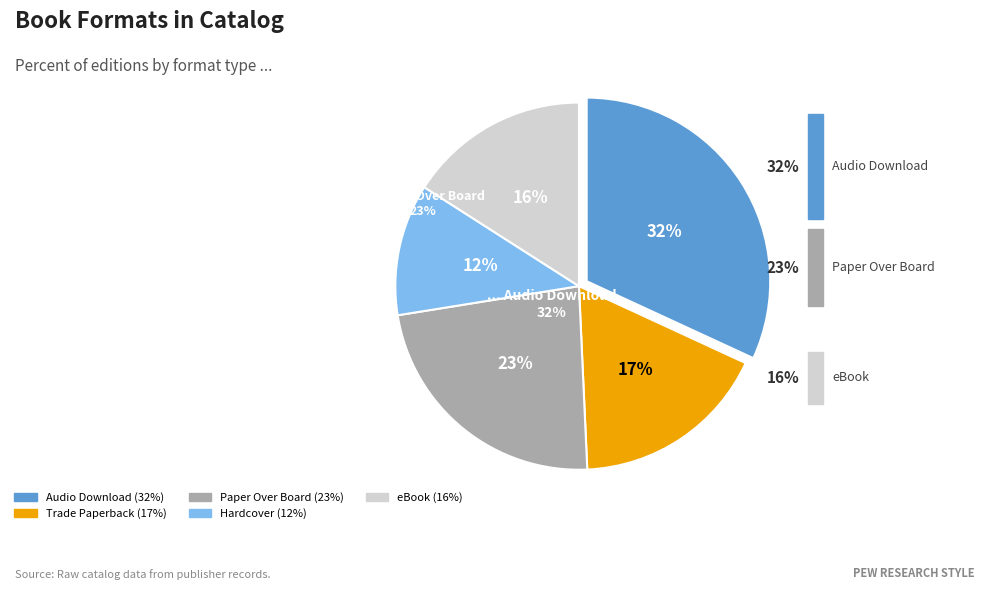

Combined, what portion of the pie is Audio Download and Hardcover?

43.5%